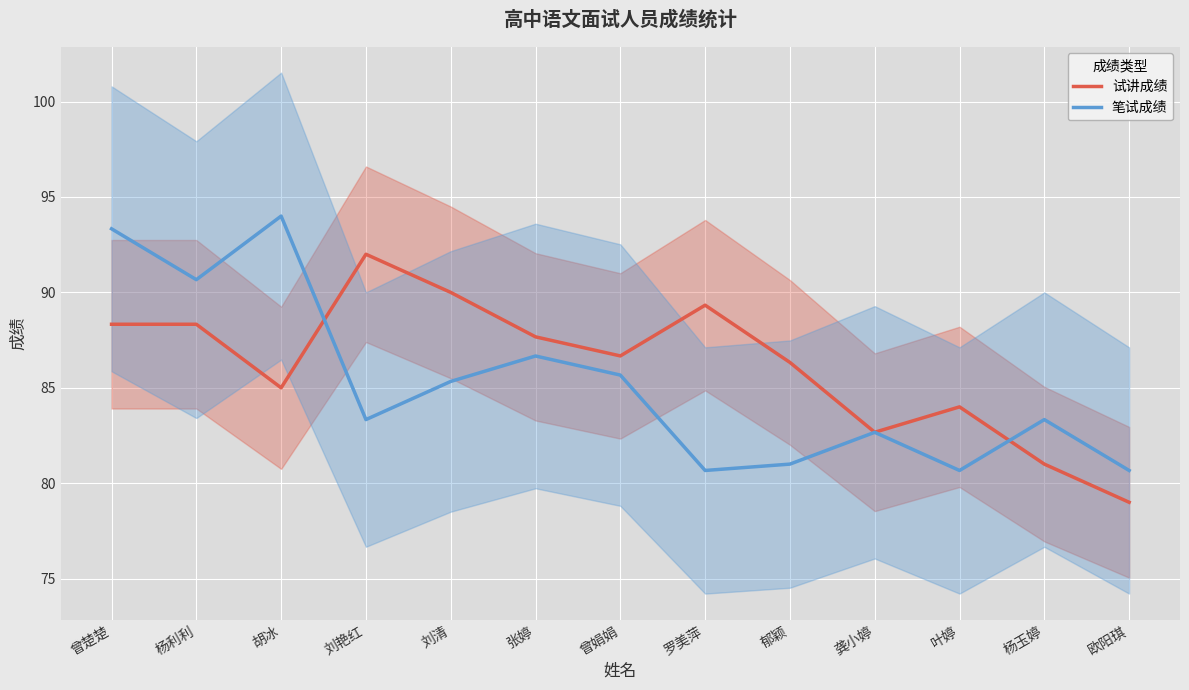

Does the chart display data point markers on the line(s)?

No